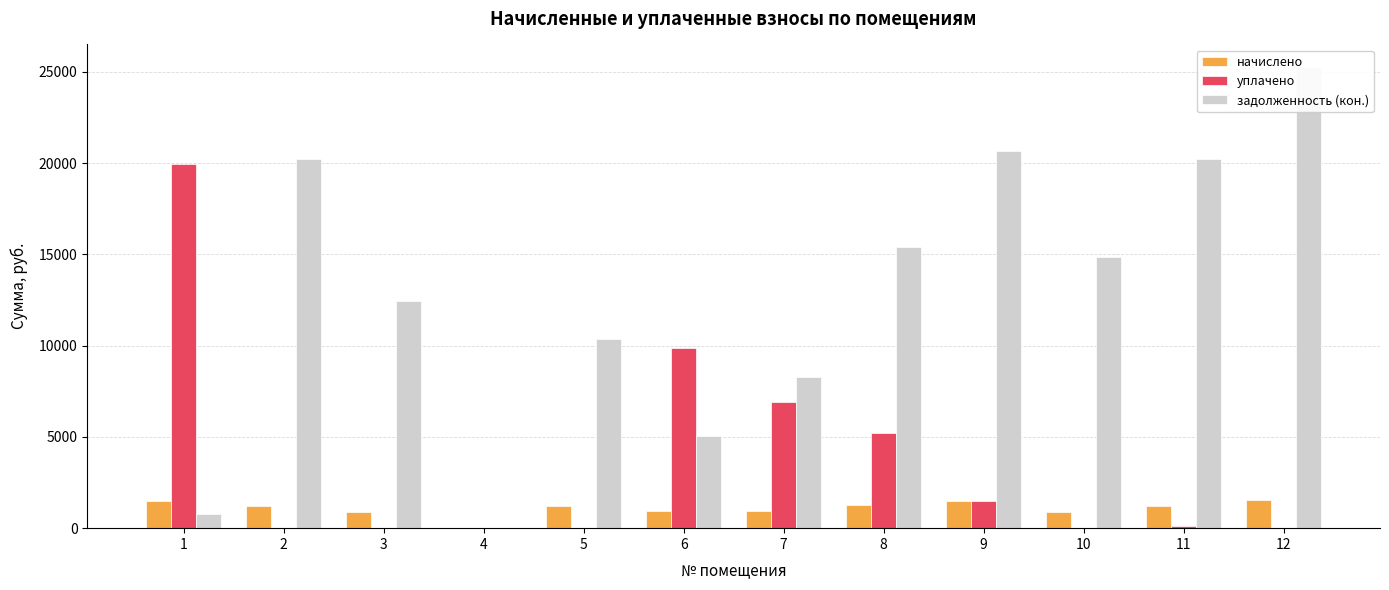

How many bars are there in each group?

3